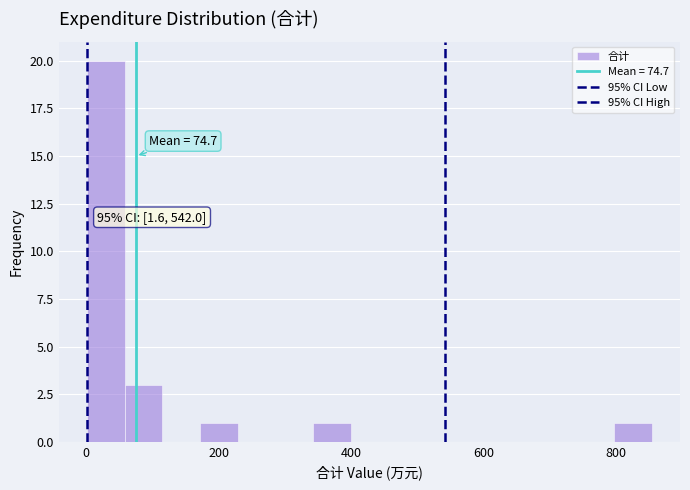

Around what value on the x-axis is the tallest bar? Give the approximate position of its centre, as read against the axis.

20